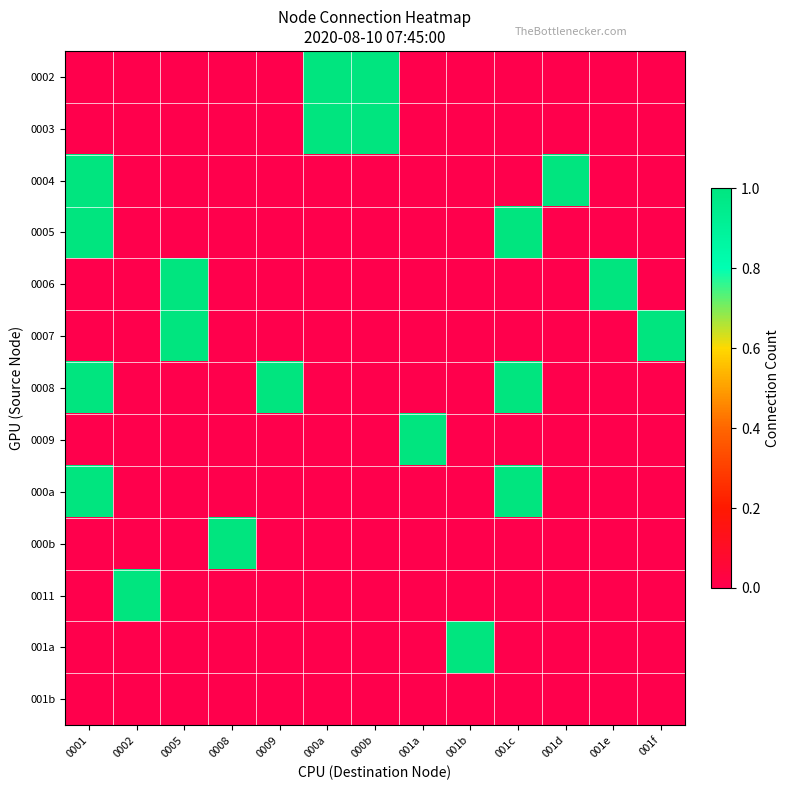

List the series in order of their peak value, highest first.

0002, 0003, 0004, 0005, 0006, 0007, 0008, 0009, 000a, 000b, 0011, 001a, 001b